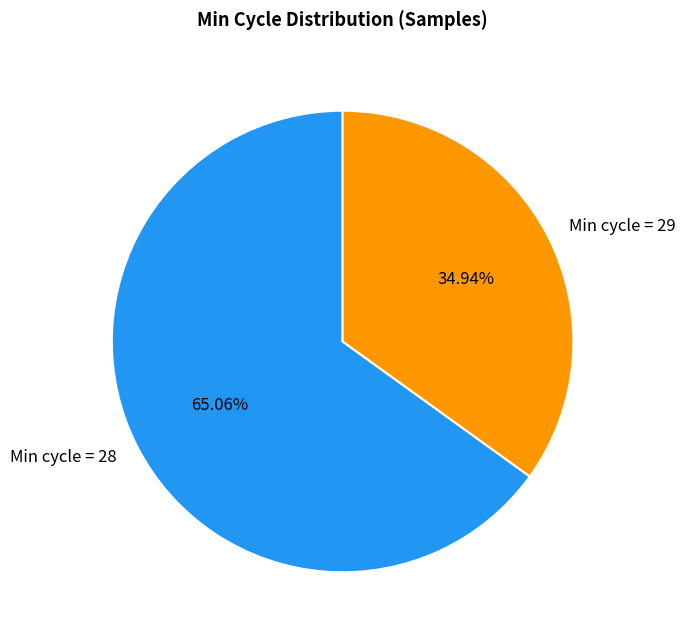

Count the number of slices in the pie.

2